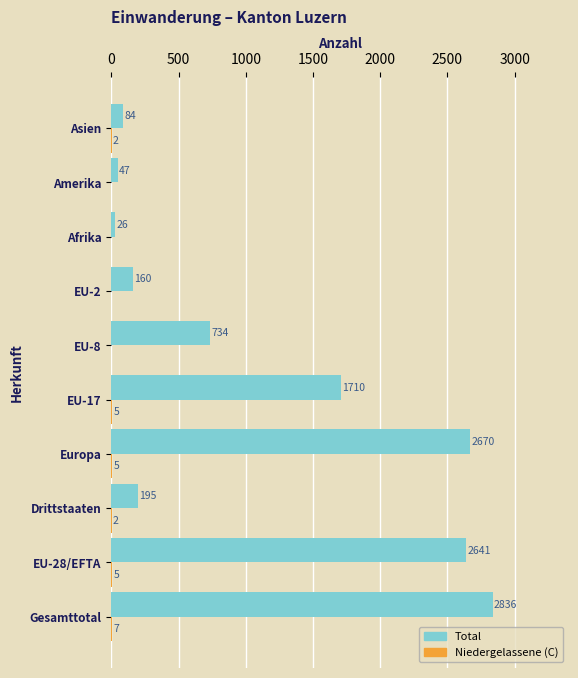

What is the sum of all Total values?

11103